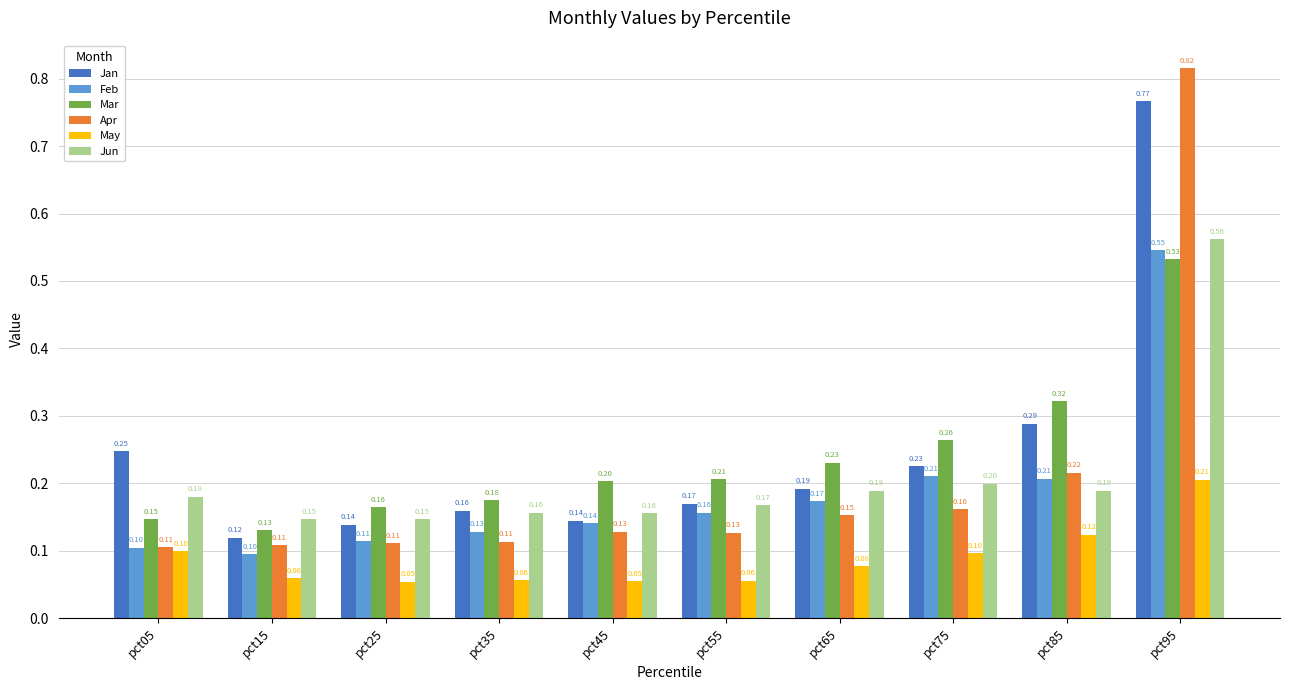

The Mar series shows 0.1 at pct45. True or false?

False